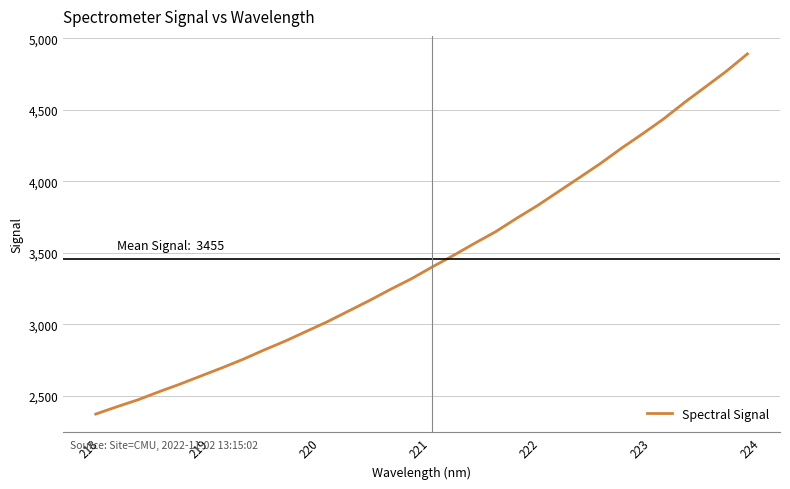

What is the greatest value displayed?

4891.2